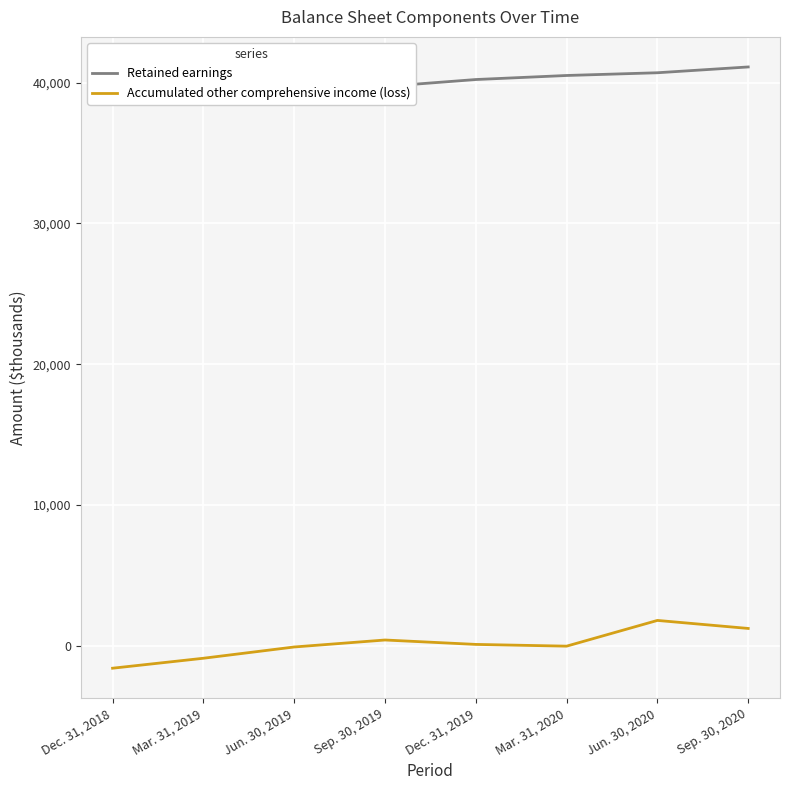

Is the value of Retained earnings at Mar. 31, 2020 greater than the value of Accumulated other comprehensive income (loss) at Mar. 31, 2020?

Yes